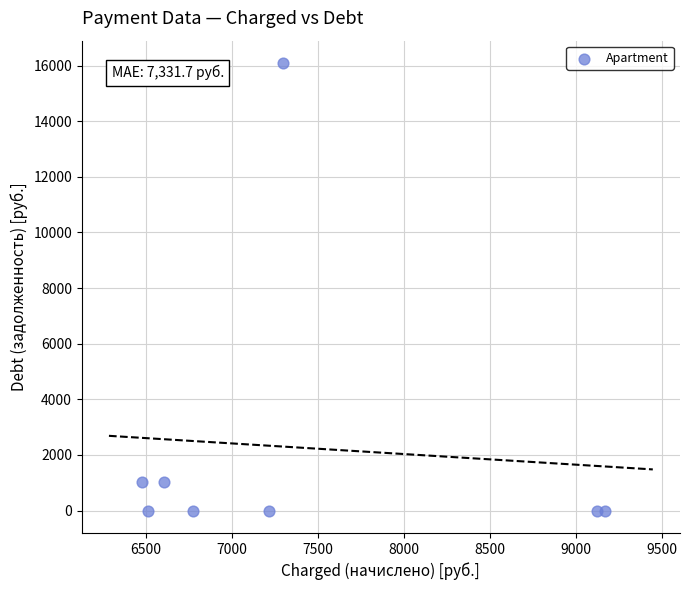

What is the range of X values (max minus min)?

2688.0